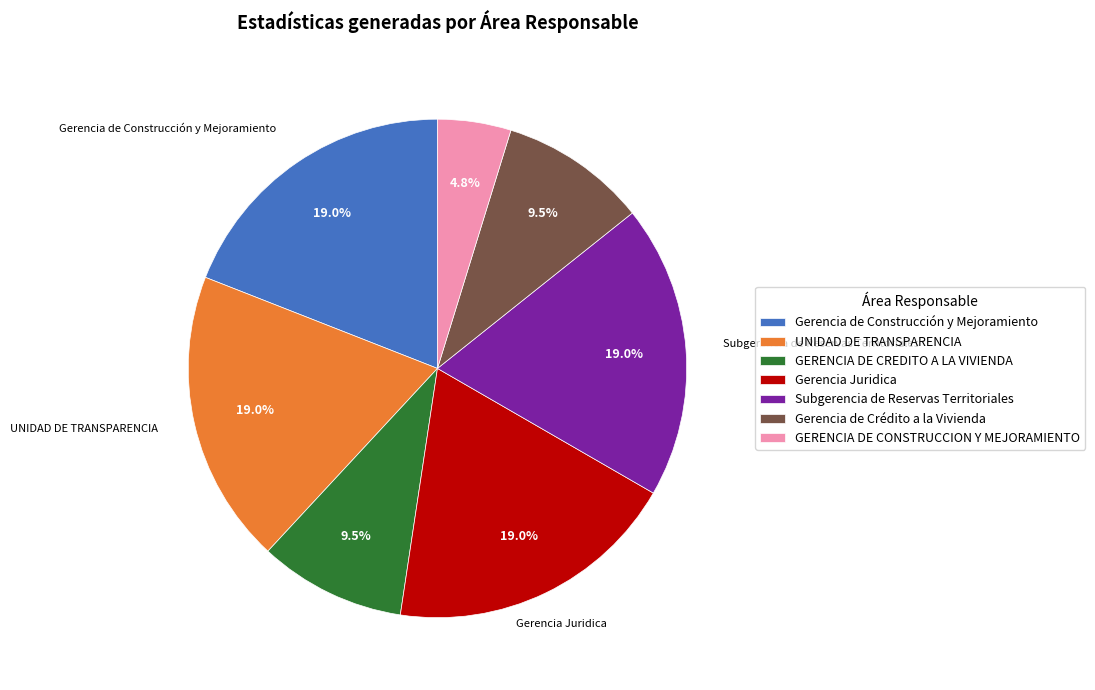

How many segments does this pie chart have?

7